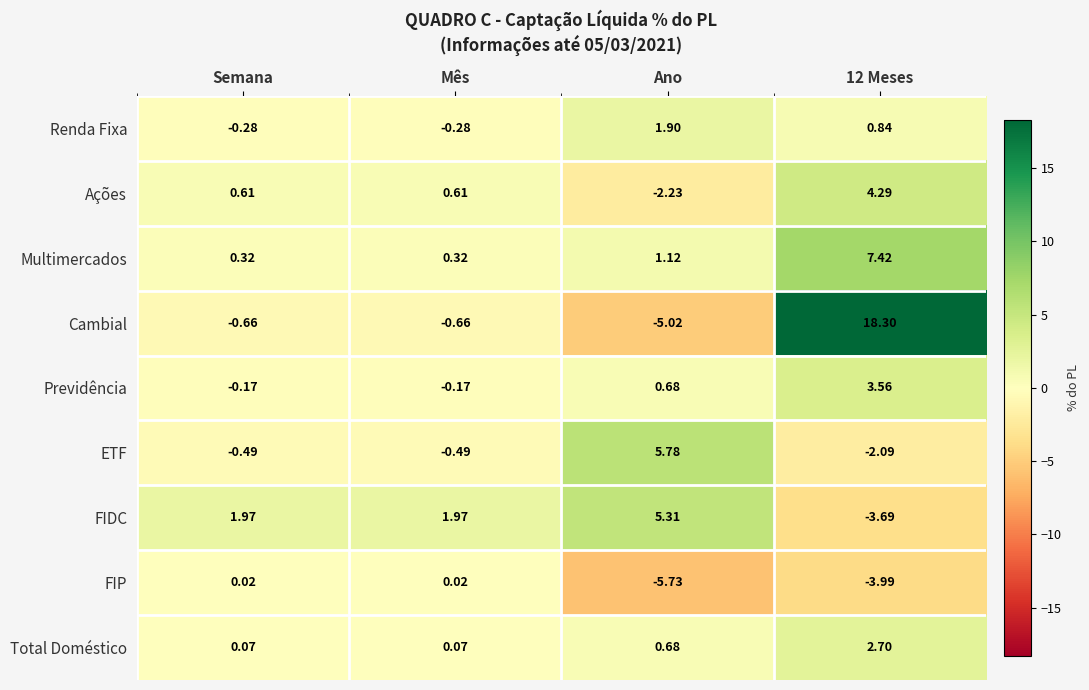

Which series changed the most between Semana and 12 Meses?

Cambial